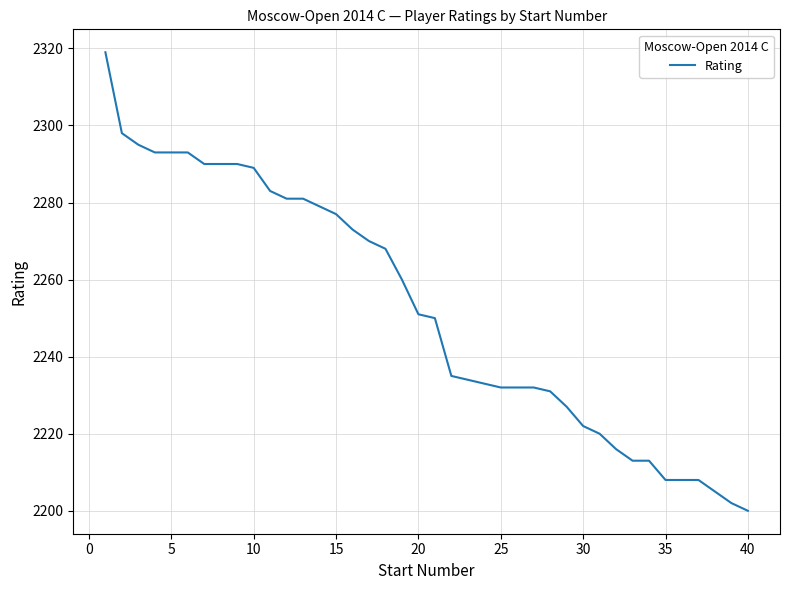

What is the sum of all values?

90094